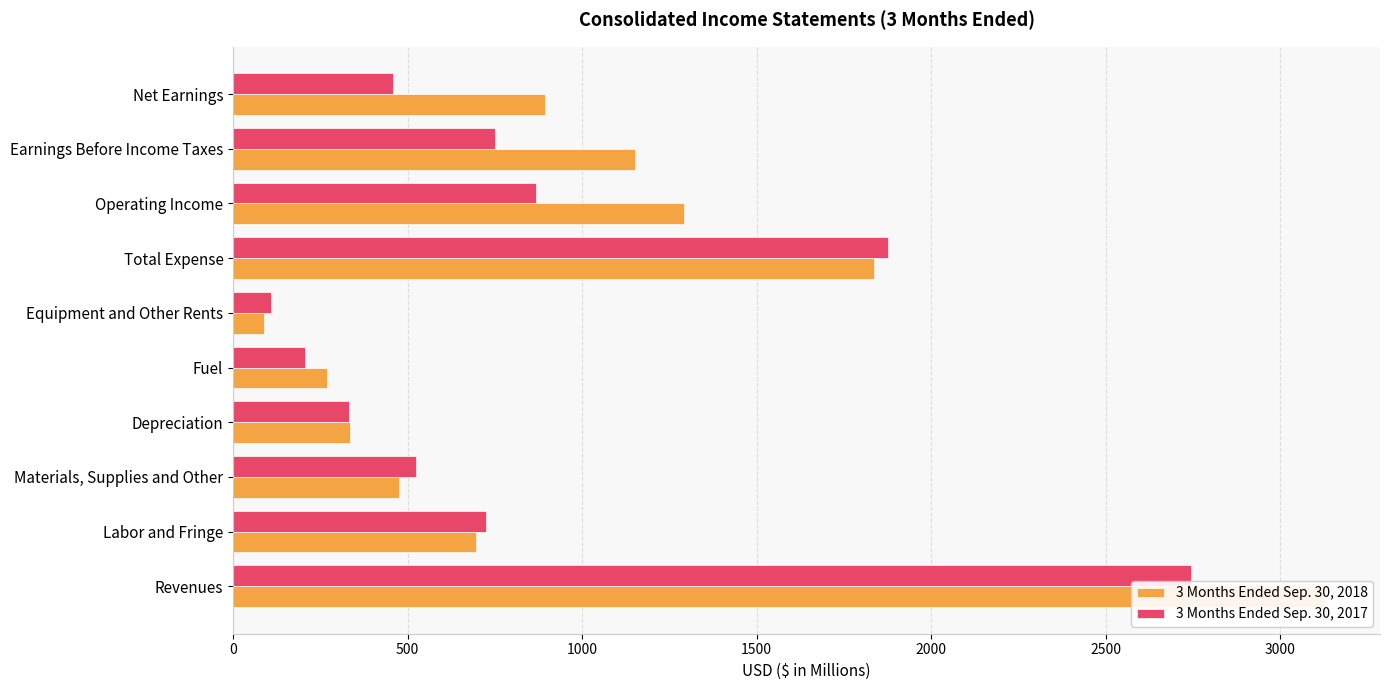

Rank the series at Materials, Supplies and Other from highest to lowest value.

3 Months Ended Sep. 30, 2017, 3 Months Ended Sep. 30, 2018